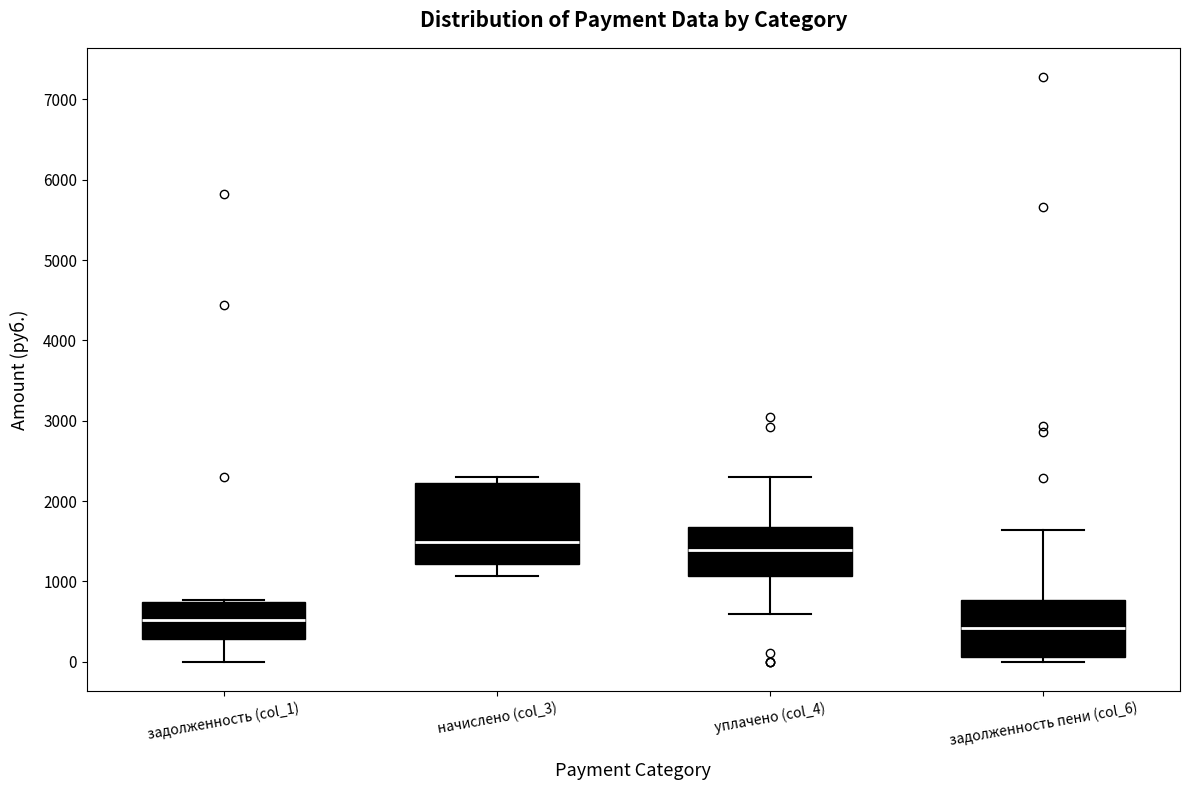

Reading left to right, transcribe this box plot: for each box, give where its median line is, the range the box spans, and where its two whiskers end, as read against the y-axis. The values are not printed on the chart, so give them approximately, as read against the axis.

задолженность (col_1): median 500, box 300 to 700, whiskers 0 to 800
начислено (col_3): median 1500, box 1200 to 2200, whiskers 1100 to 2300
уплачено (col_4): median 1400, box 1100 to 1700, whiskers 600 to 2300
задолженность пени (col_6): median 400, box 100 to 800, whiskers 0 to 1600